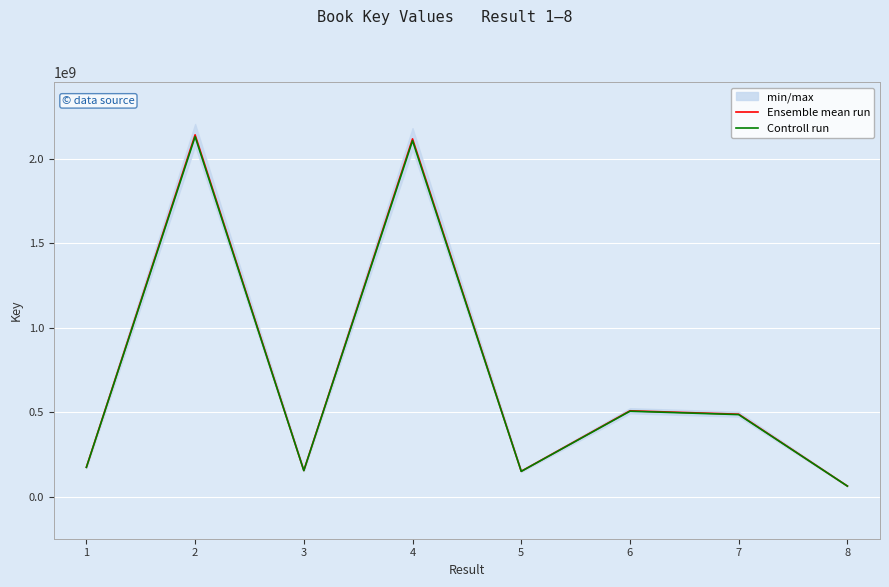

True or false: Controll run has more than 0 points higher than both neighbors.

True